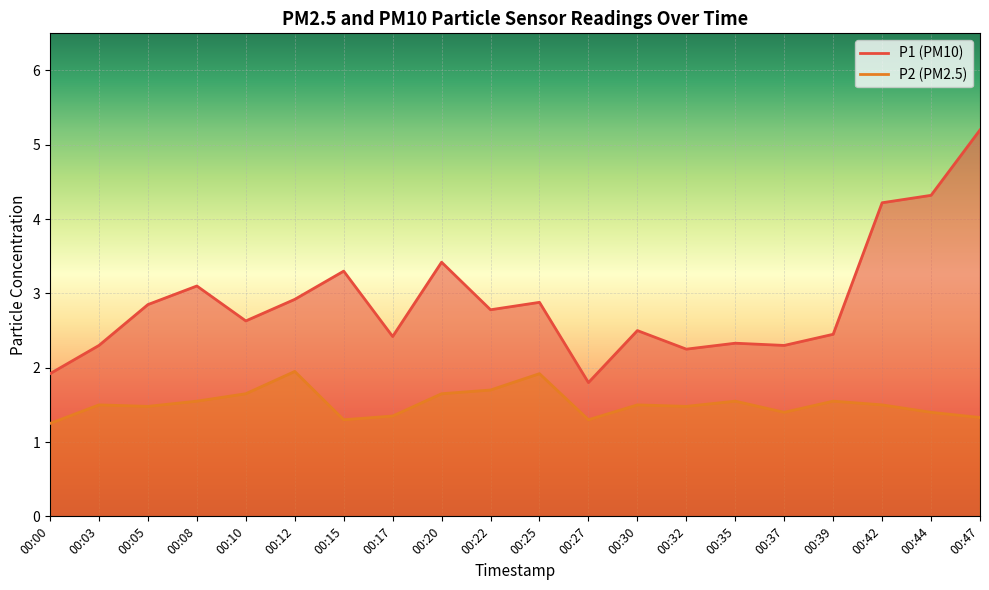

What is the average value of the P1 series?

2.9